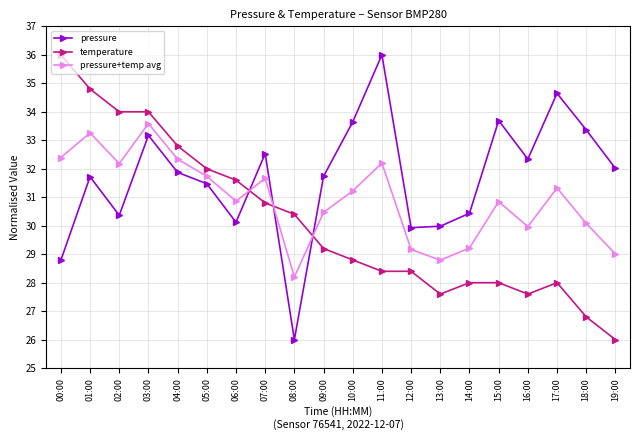

Does the chart display data point markers on the line(s)?

Yes